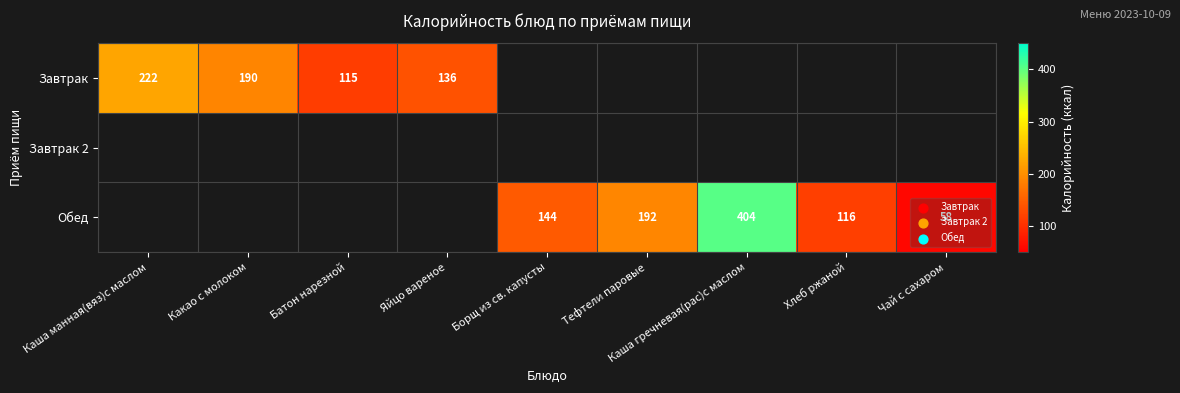

What is the smallest value displayed?

58.0